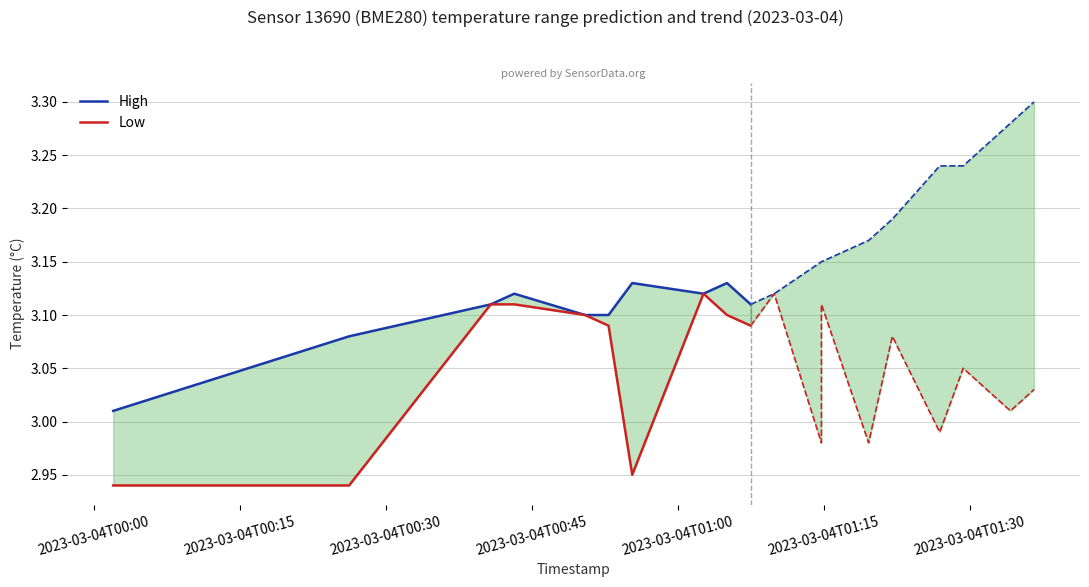

True or false: Low and High cross at least once.

False